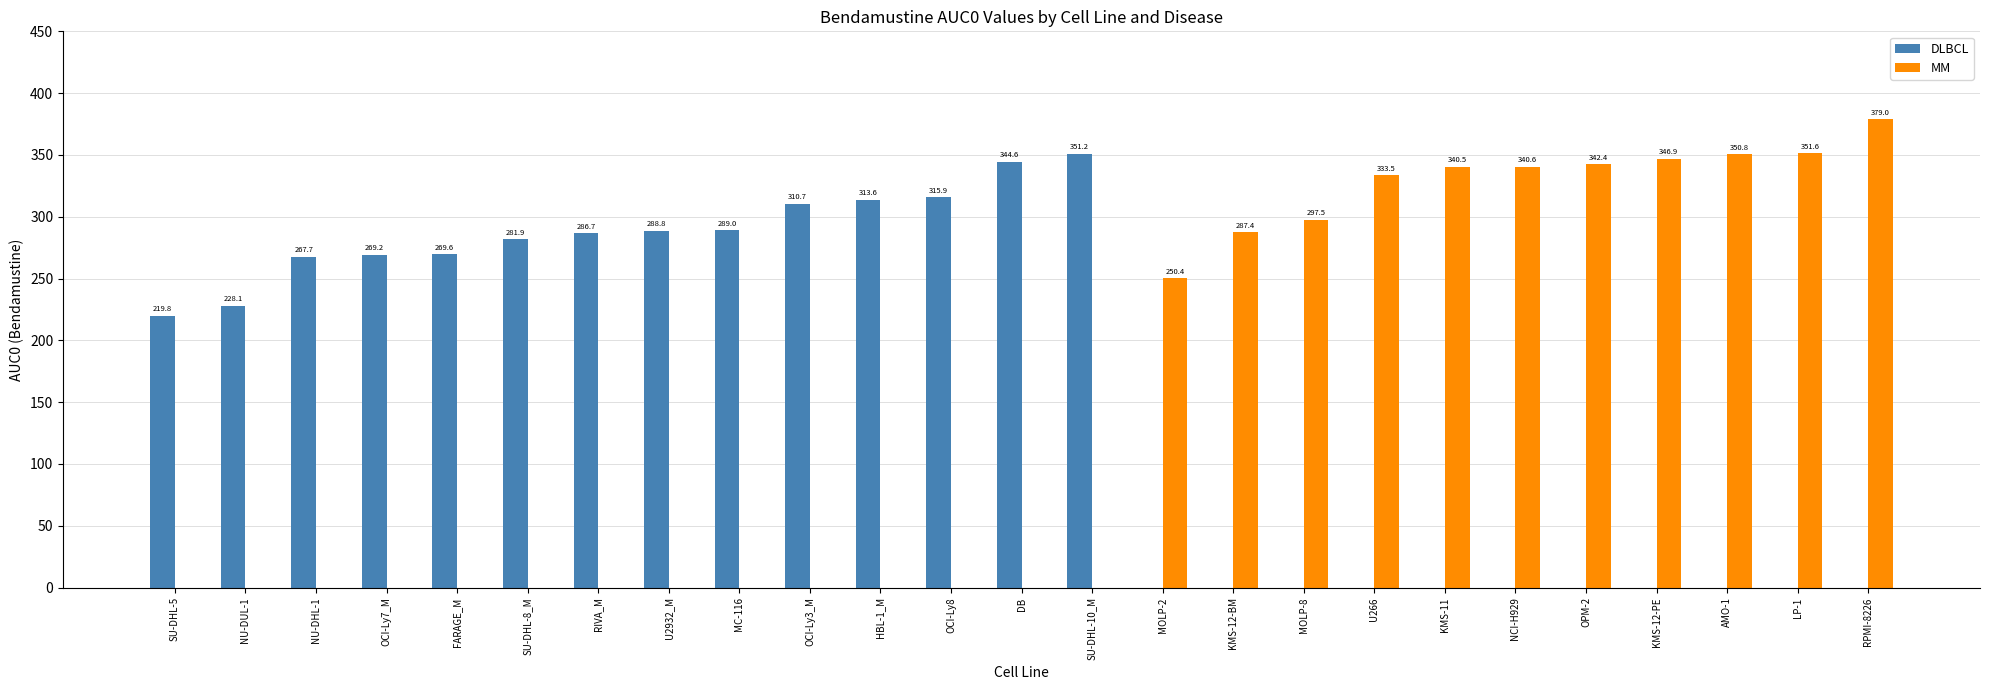

Which series changed the most between OCI-Ly7_M and RPMI-8226?

MM